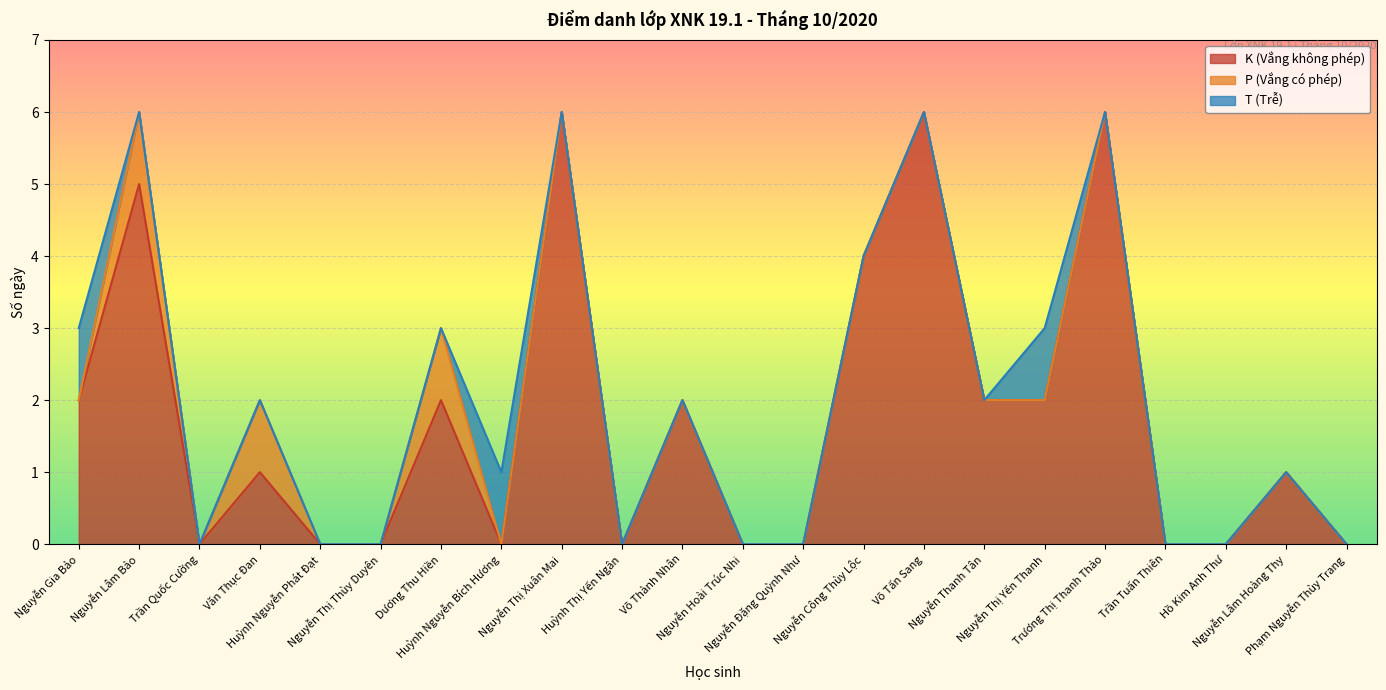

List the series in order of their peak value, highest first.

K (Vắng không phép), P (Vắng có phép), T (Trễ)